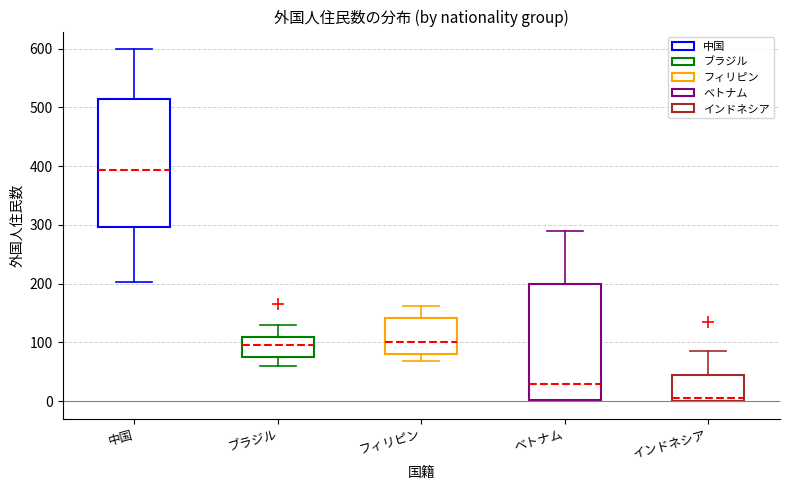

Where does the upper whisker of the box for ブラジル end on the y-axis? The values are not printed on the chart, so give them approximately, as read against the axis.

130